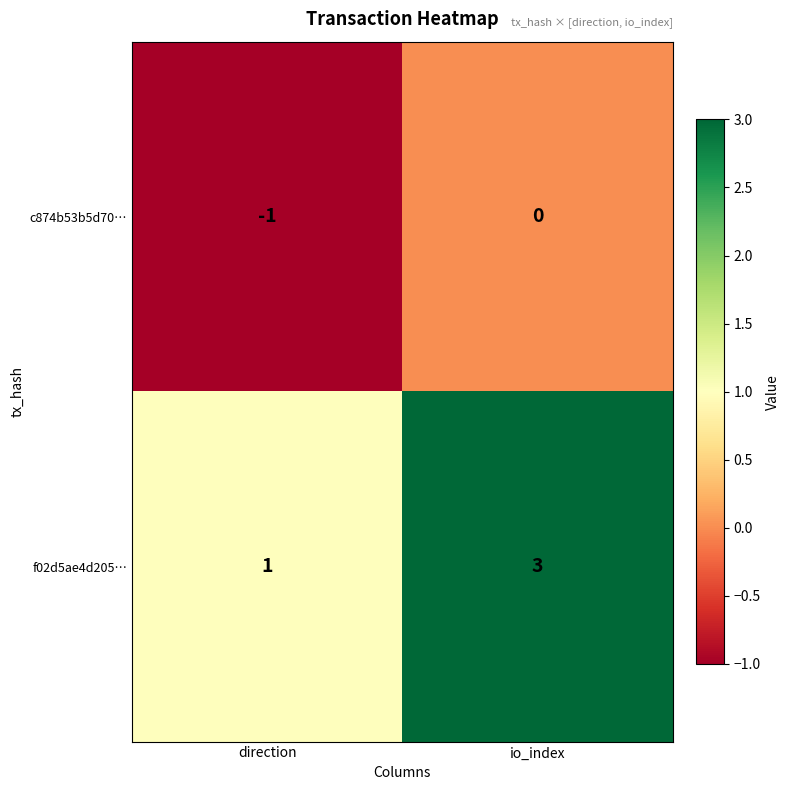

Which series changed the most between direction and io_index?

f02d5ae4d205…